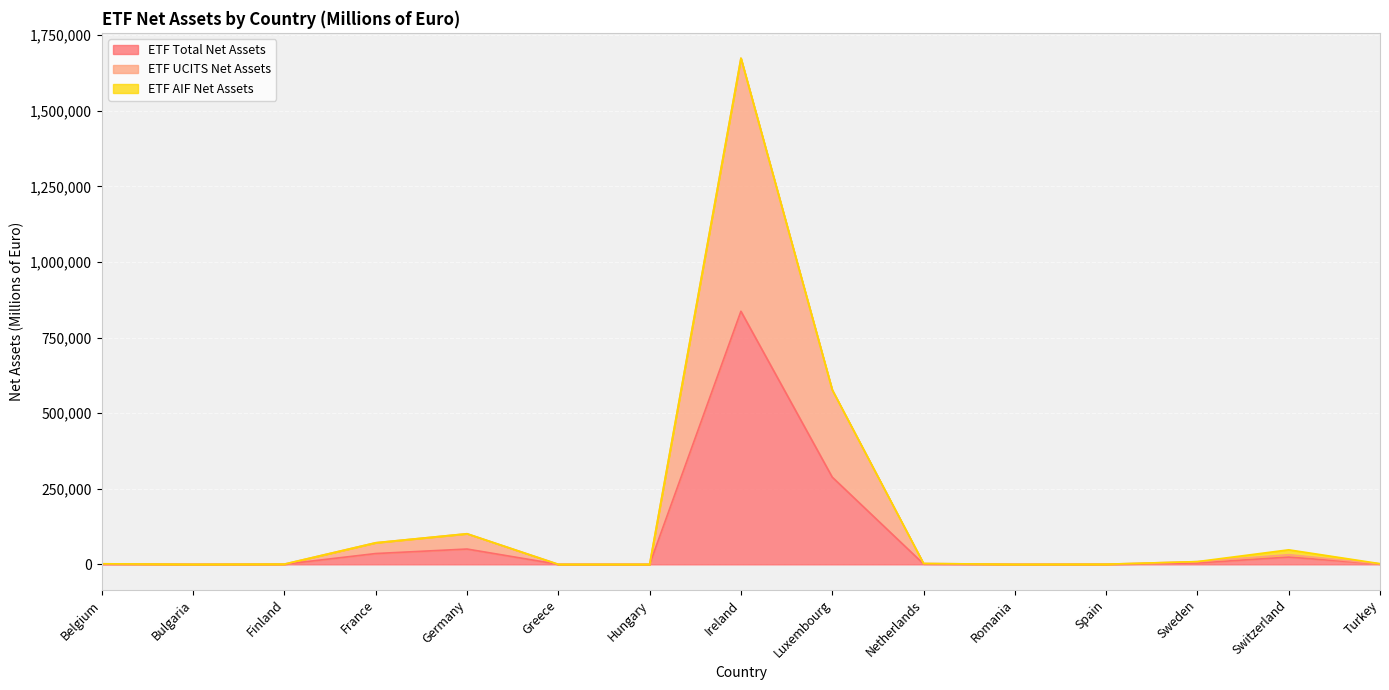

What is the highest value of the ETF Total Net Assets series?

836993.0